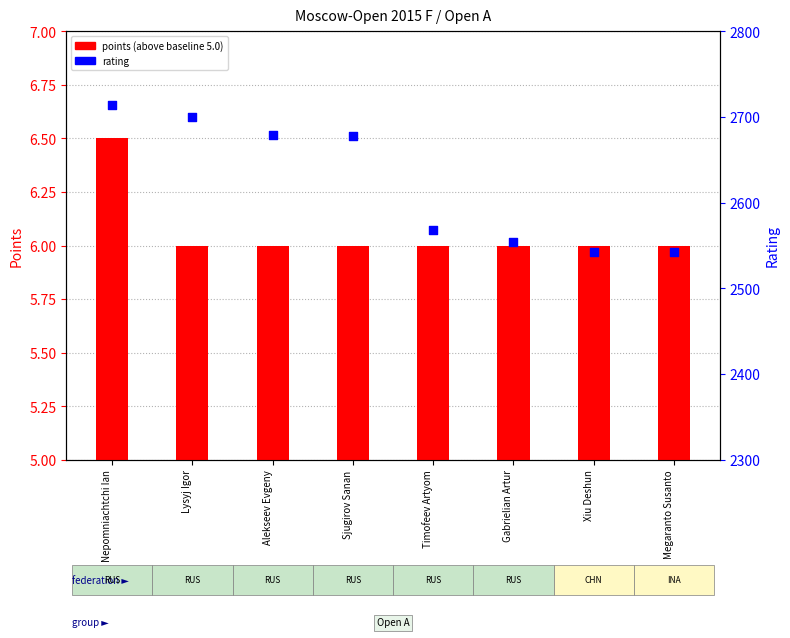

At how many categories does at least one series exceed 742?

8